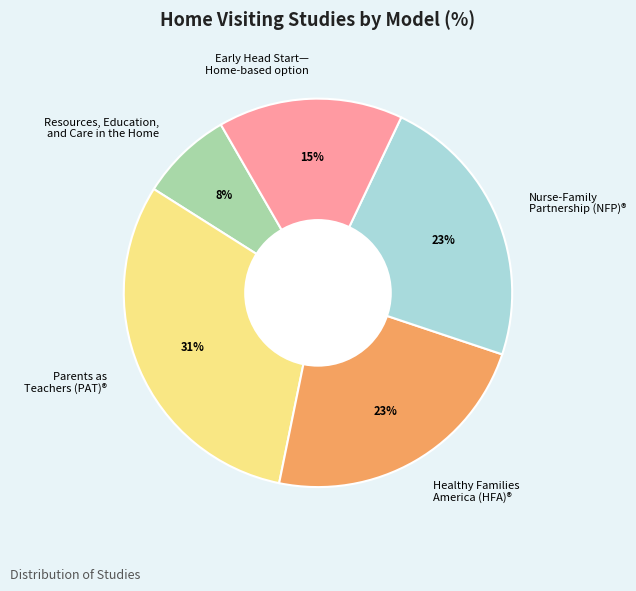

To the nearest percent, what percentage of the pie is Early Head Start— Home-based option?

15%